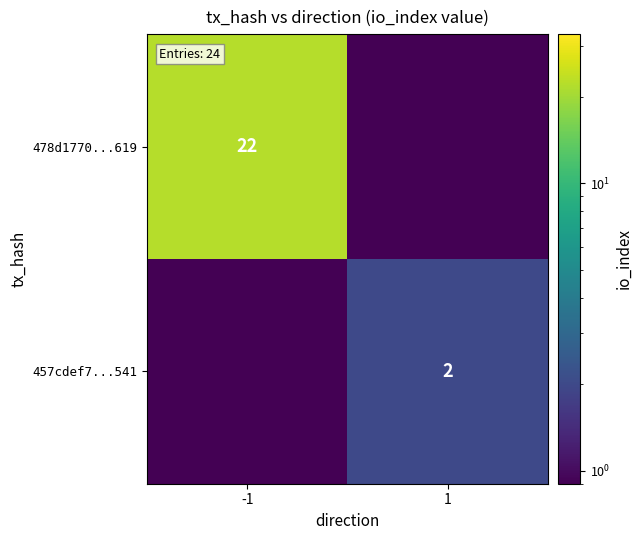

At which category does the chart reach its peak across all series?

-1